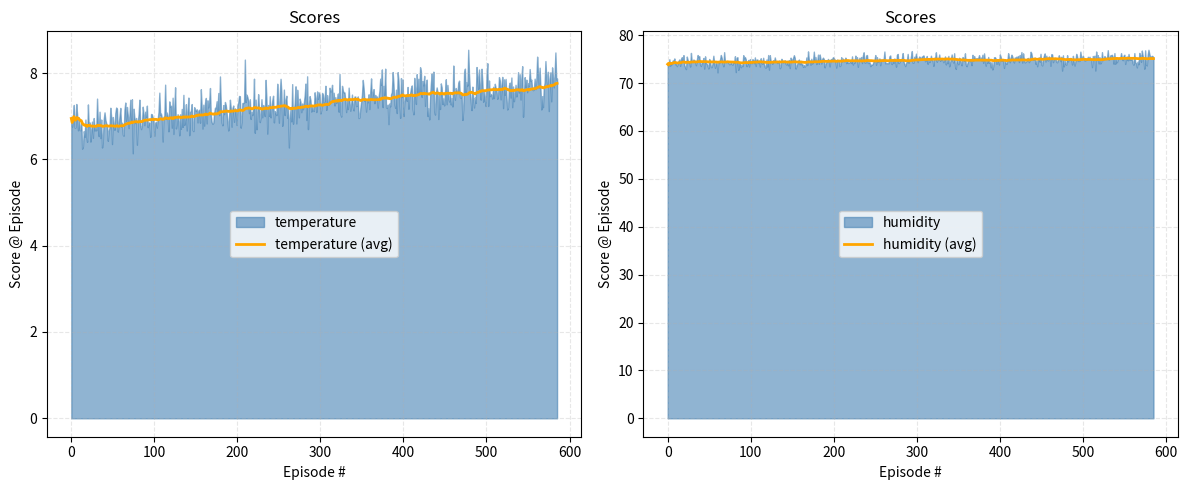

What is the value of the humidity point at the 7th from the left?

72.9